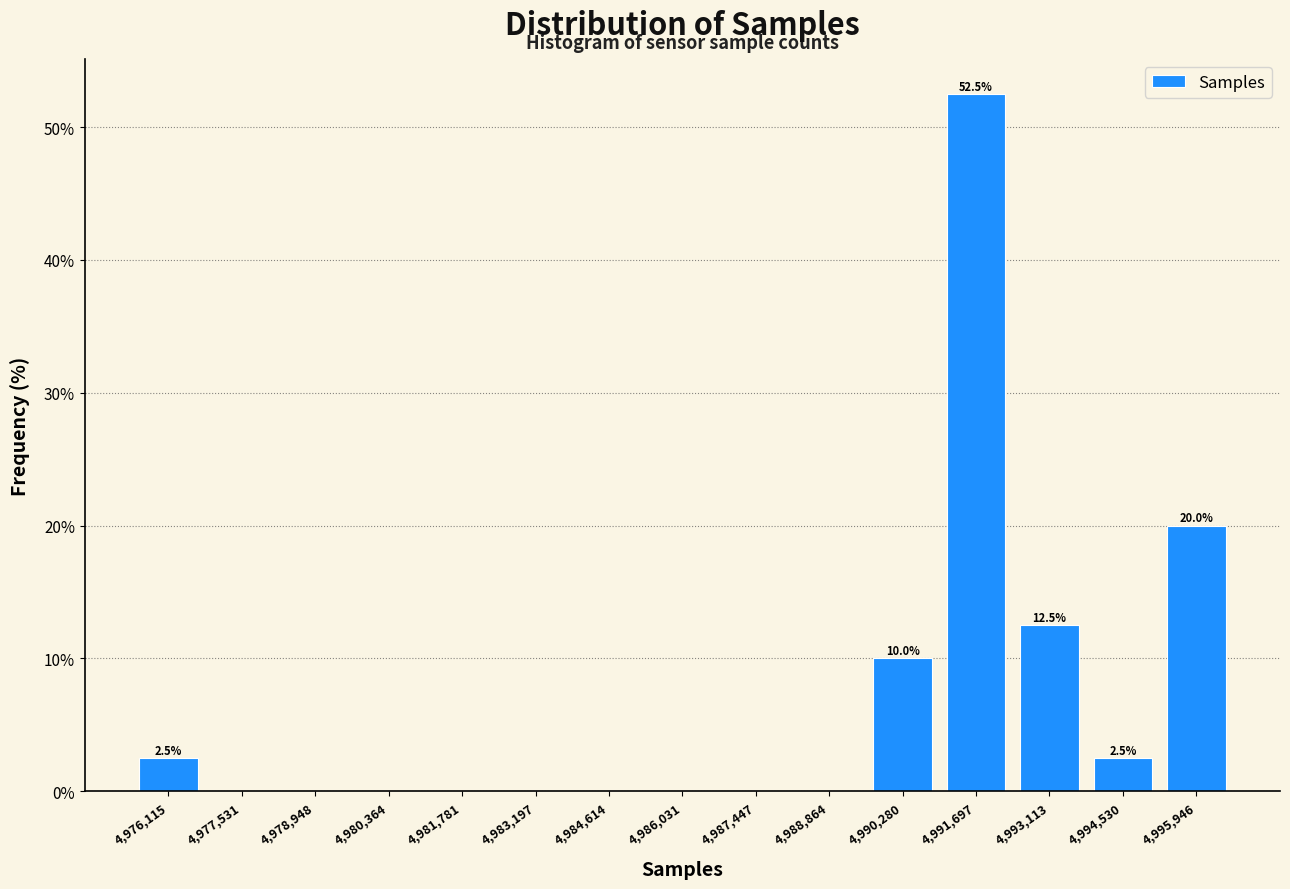

Which range on the x-axis has the tallest bar?

4991000 to 4992400